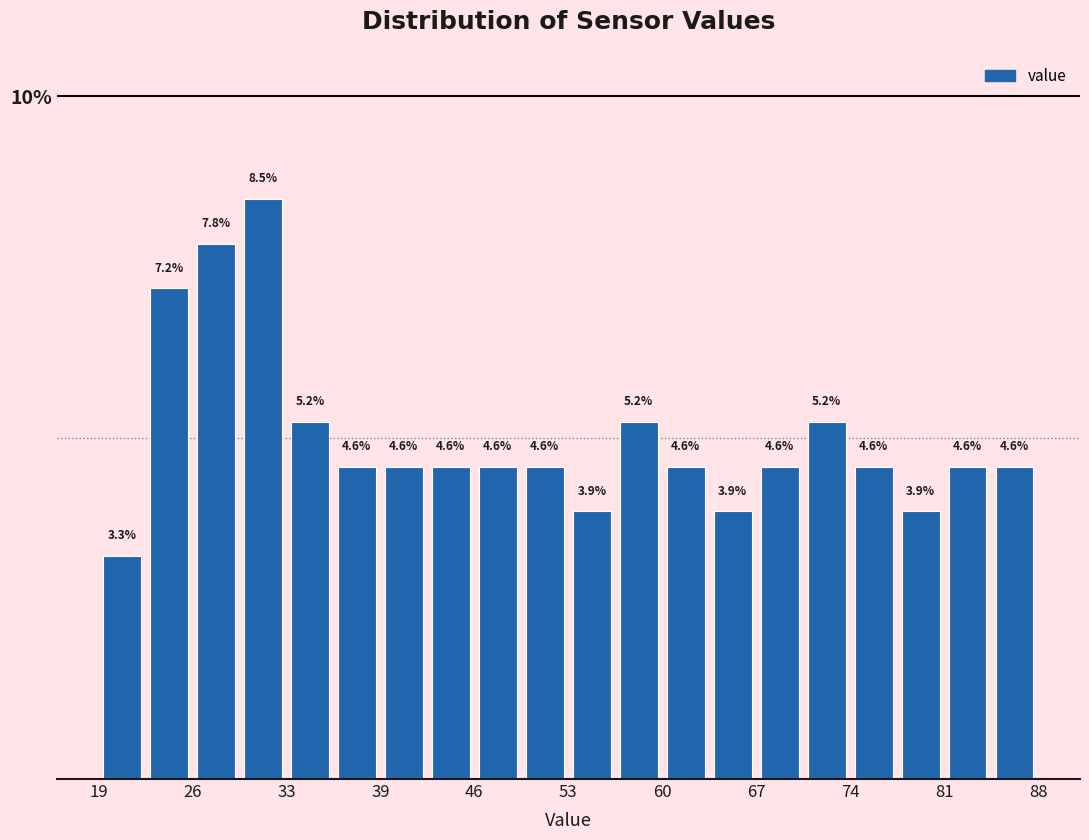

Around what value on the x-axis is the tallest bar? Give the approximate position of its centre, as read against the axis.

31